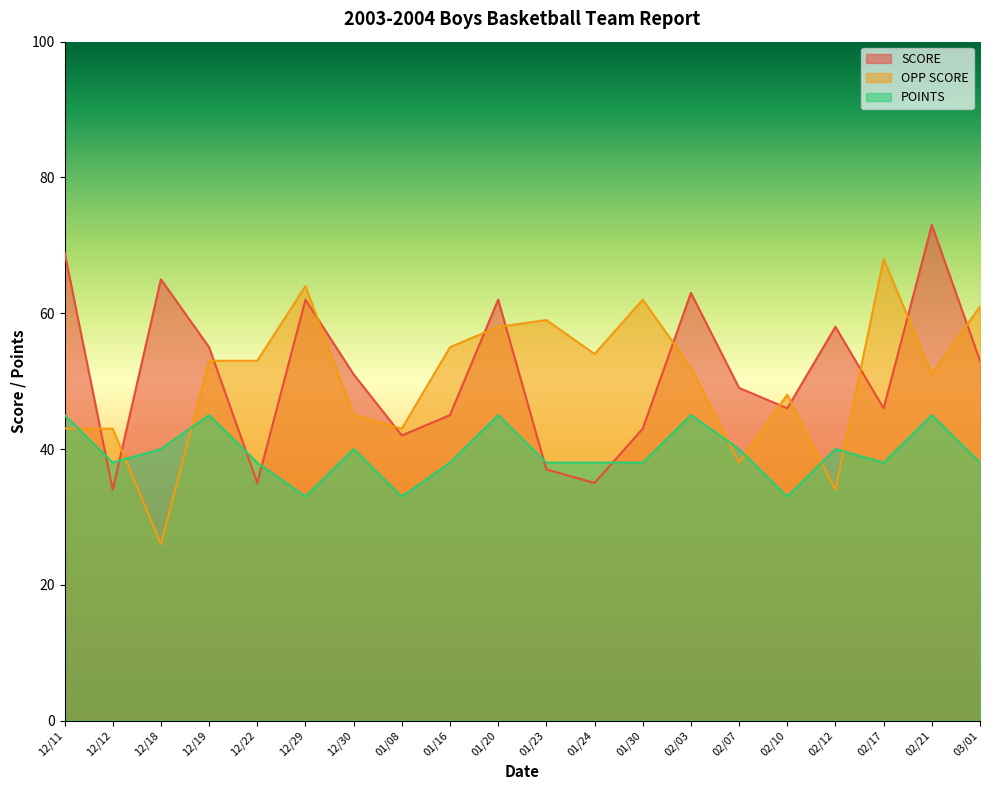

What is the label of the 14th point from the left?

02/03